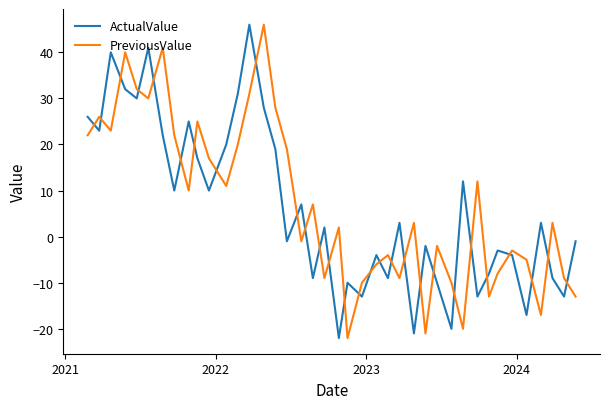

Reading right to left, extract all data points from this chart.

ActualValue: -1	-13	-9	3	-17	-4	-3	-8	-13	12	-20	-10	-2	-21	3	-9	-4	-13	-10	-22	2	-9	7	-1	19	28	46	31	20	10	17	25	10	22	41	30	32	40	23	26
PreviousValue: -13	-9	3	-17	-5	-3	-8	-13	12	-20	-10	-2	-21	3	-9	-4	-6	-10	-22	2	-9	7	-1	19	28	46	31	20	11	17	25	10	22	41	30	32	40	23	26	22